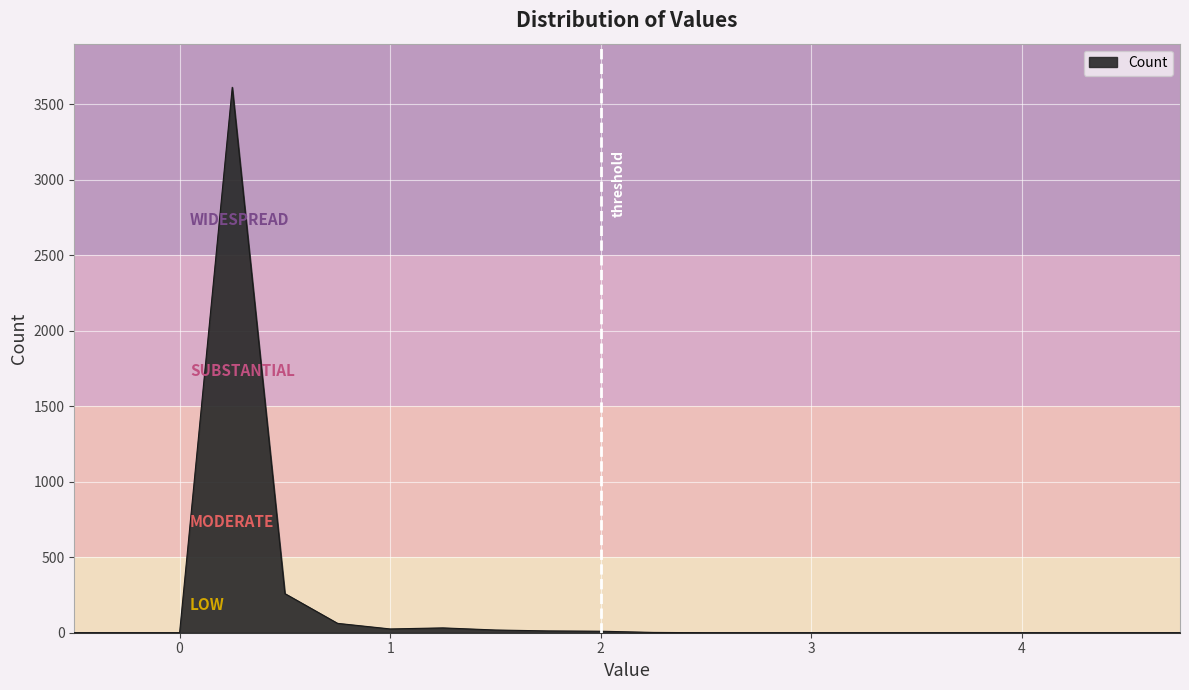

What is the greatest value displayed?

3612